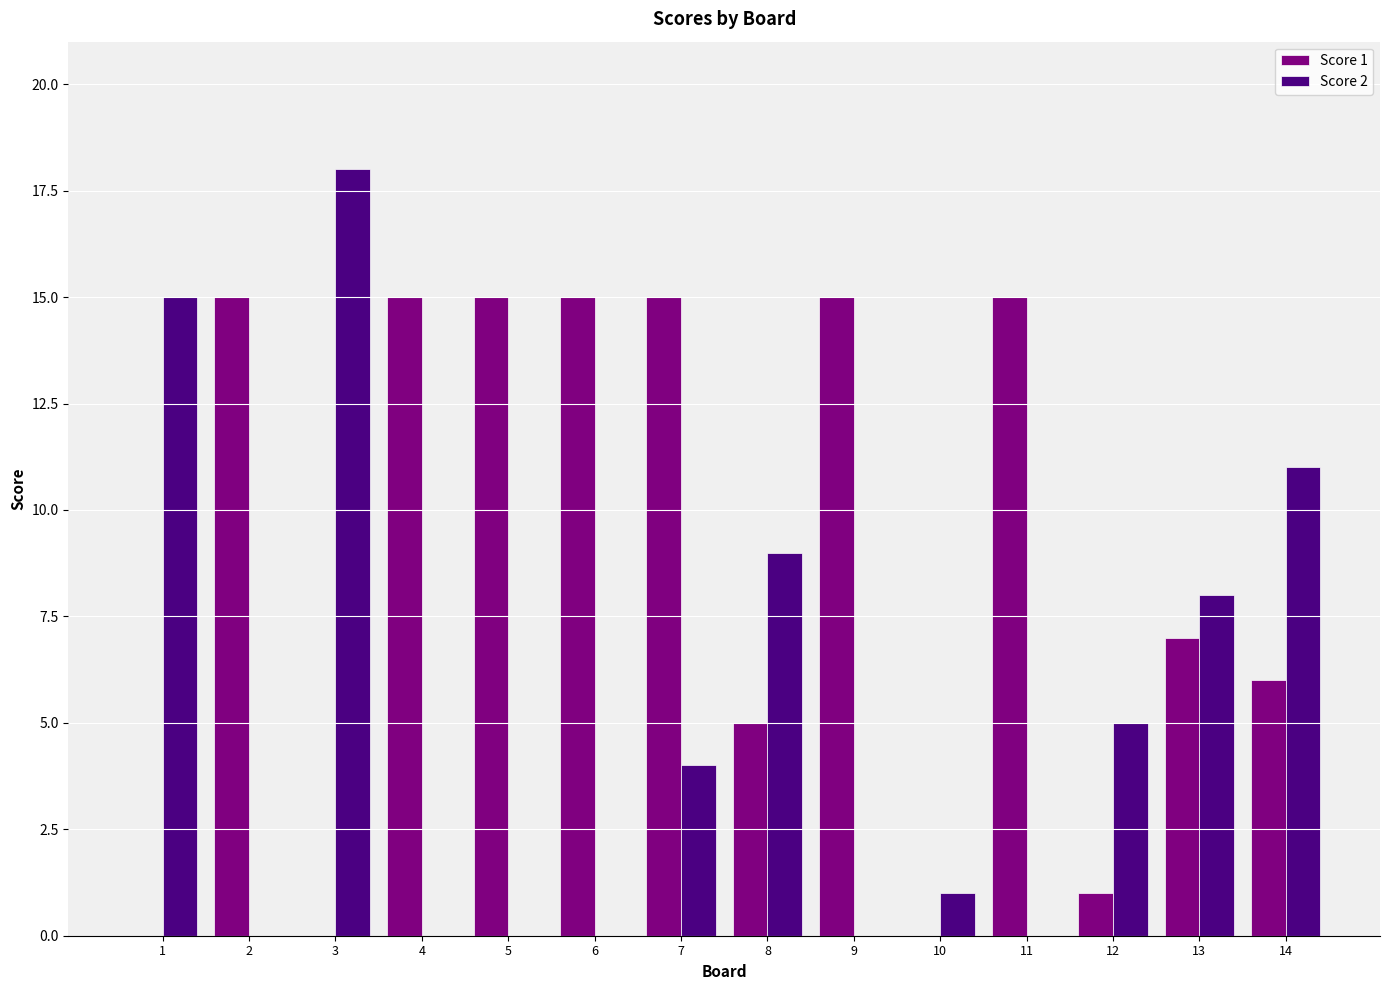

Between 4 and 10, which series saw the biggest shift?

Score 1